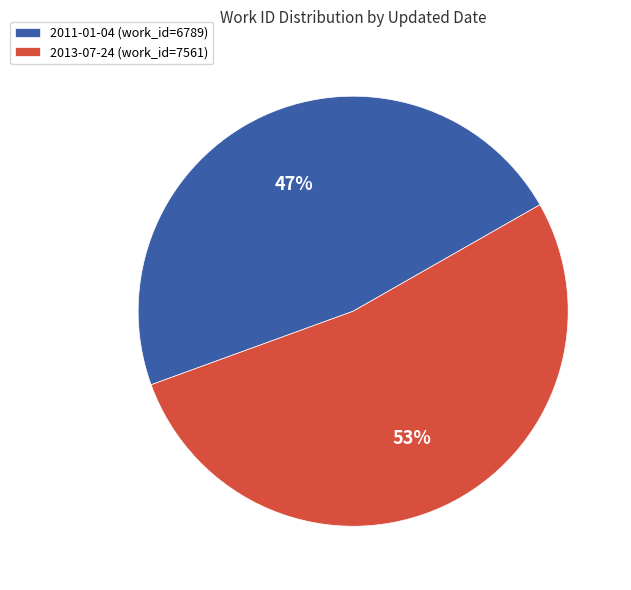

To the nearest percent, what portion does 2013-07-24 represent?

53%